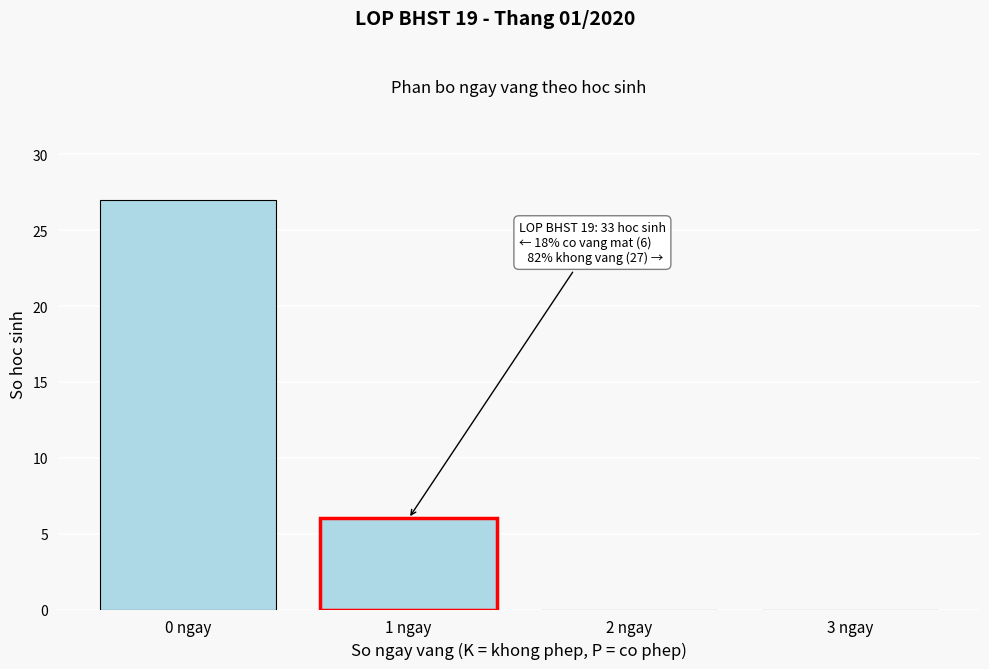

Reading left to right, list all the values displayed in this chart.

0 ngay=27	1 ngay=6	2 ngay=0	3 ngay=0